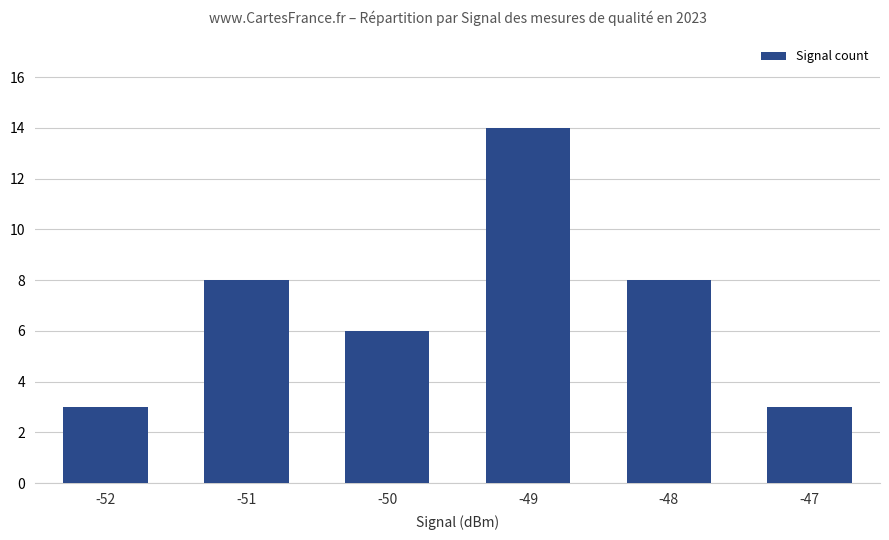

Which has a higher value, -47 or -48?

-48